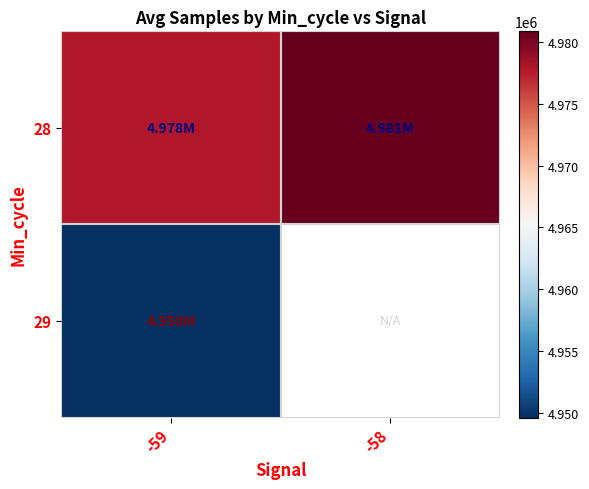

Which category has the highest value across all series?

-58